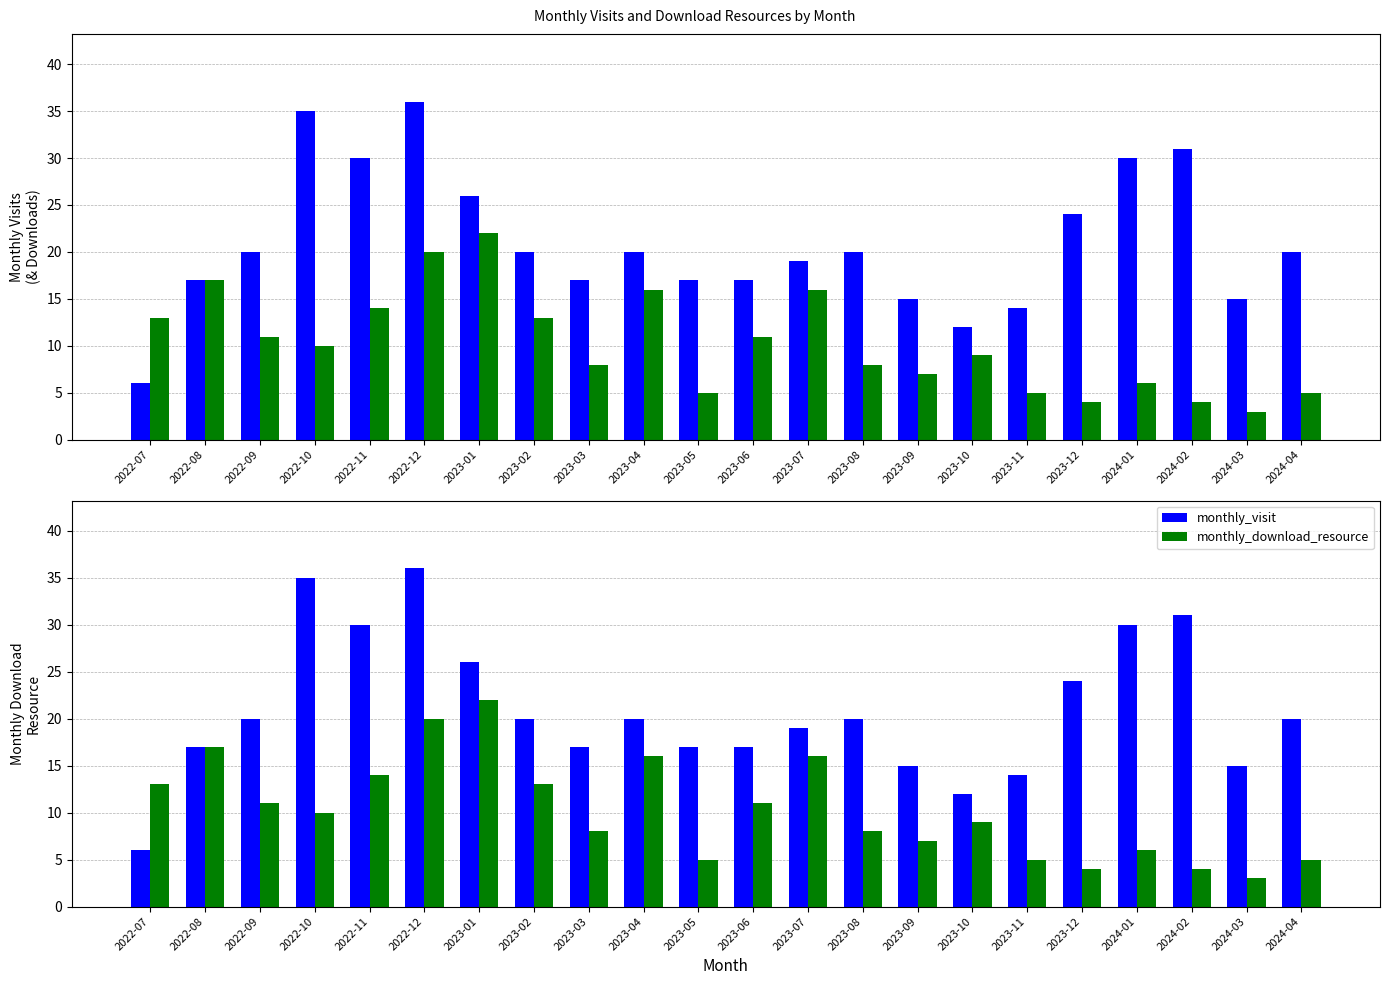

What is the lowest value of the monthly_download_resource series?

3